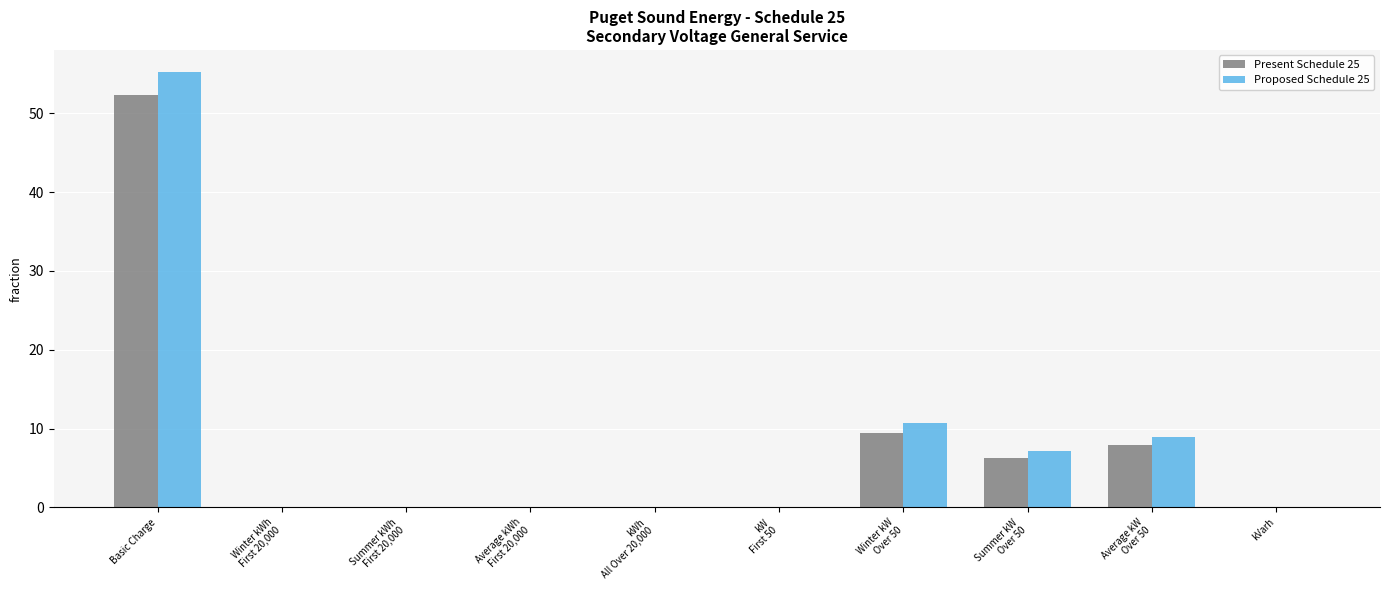

What is the sum of all Present Schedule 25 values?

76.2